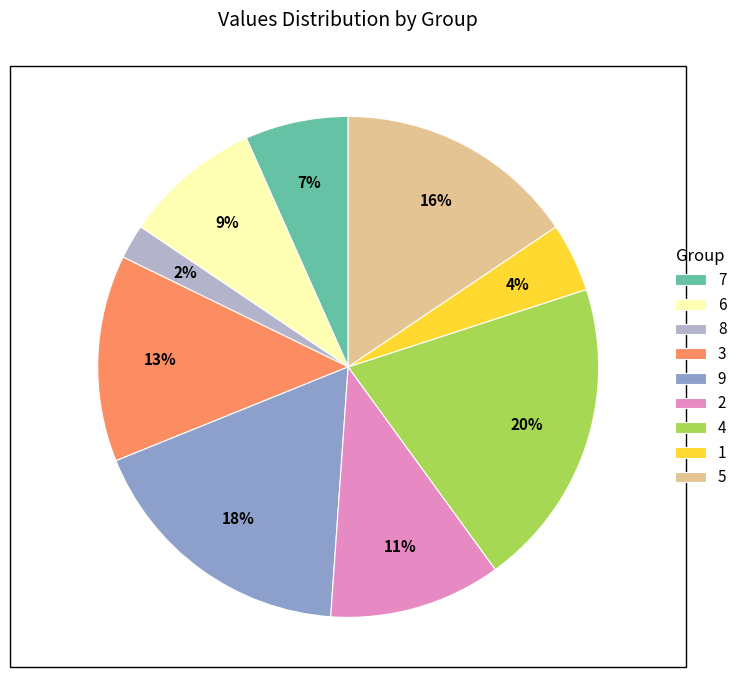

The 4 slice represents 20% of the pie. True or false?

True